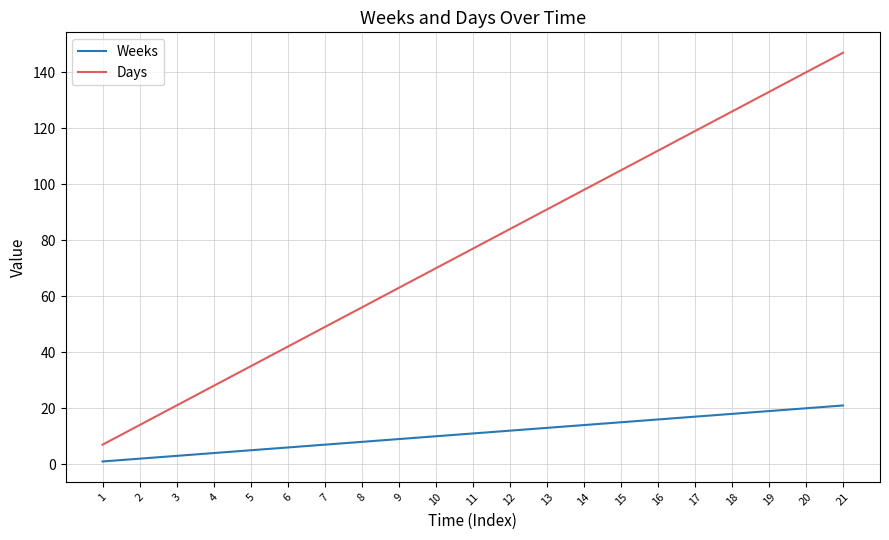

True or false: Days and Weeks cross at least once.

False